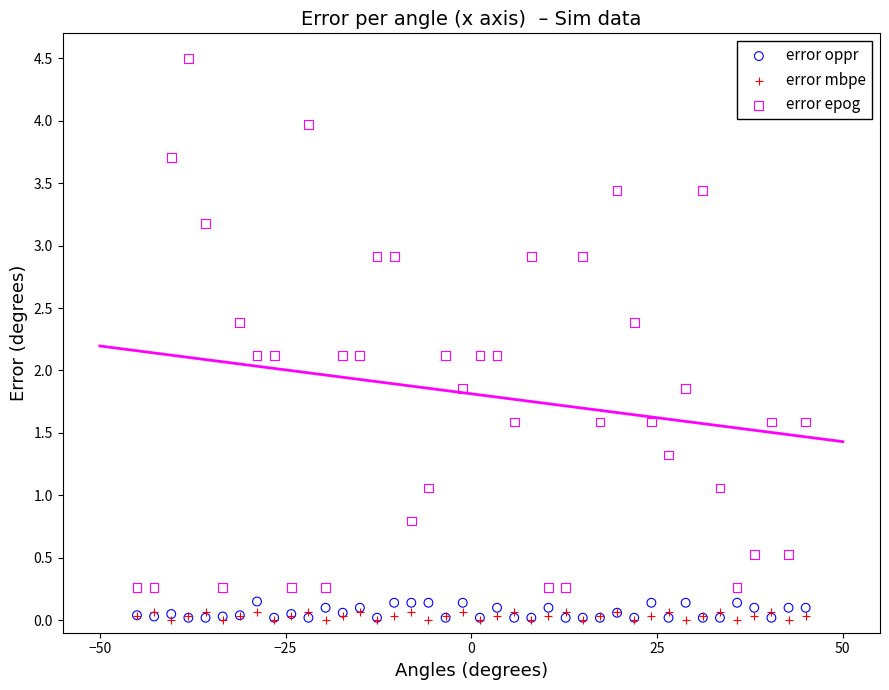

What are all the series names shown in the legend?

error oppr, error mbpe, error epog